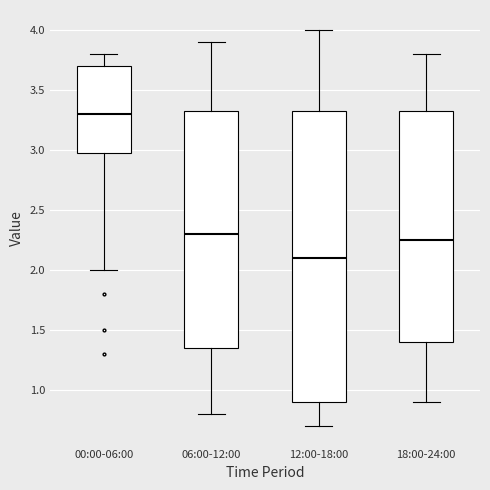

Which box has the lowest median line?

12:00-18:00